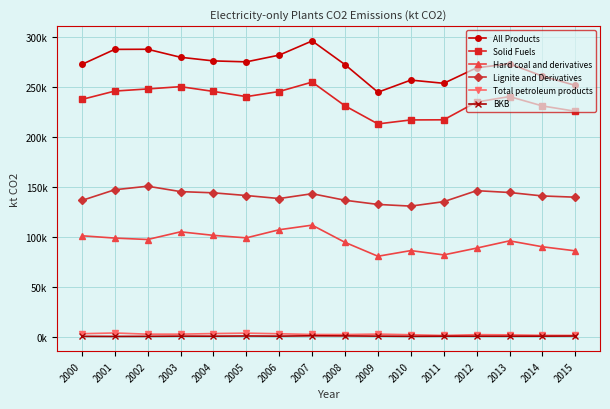

The BKB series shows 166.5 at 2009. True or false?

False